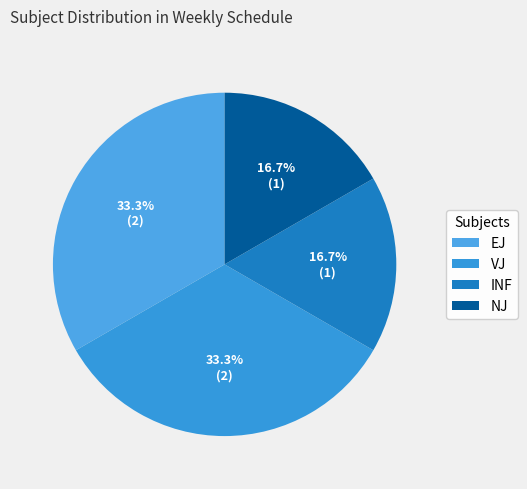

Approximately how many times larger is the value at VJ compared to NJ?

2.0